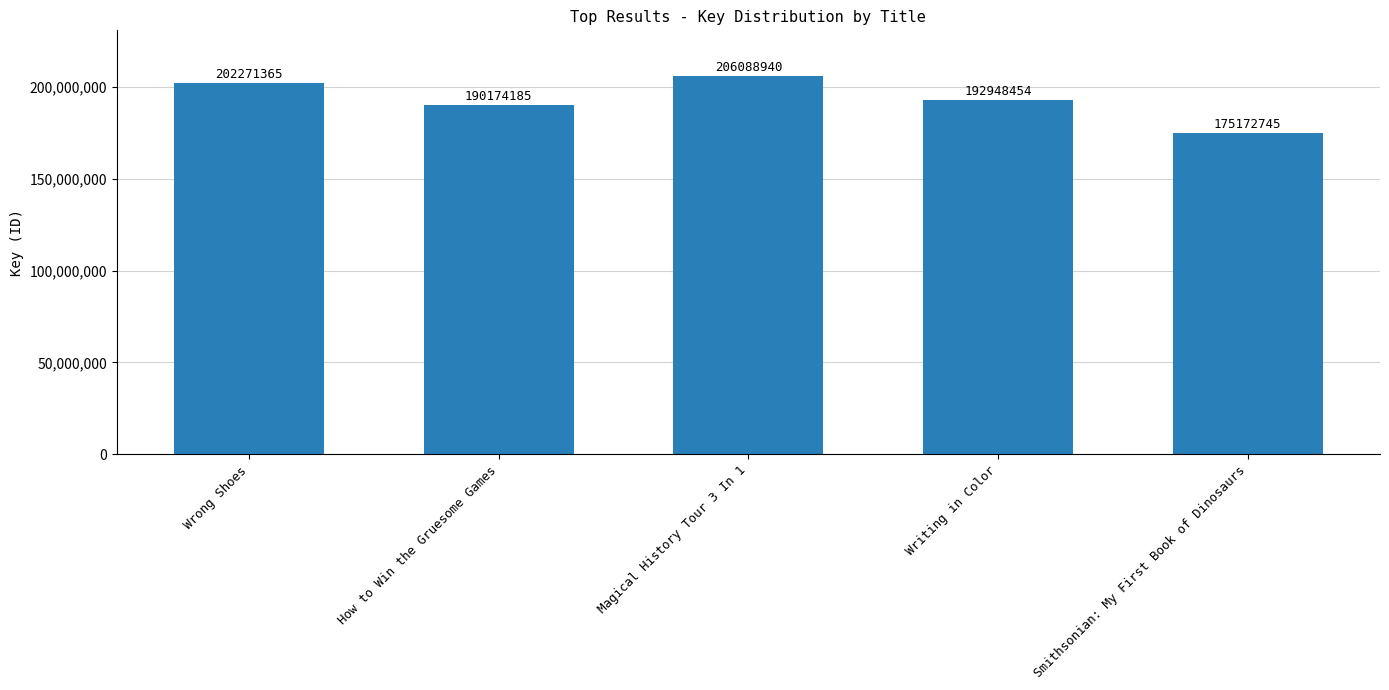

Reading left to right, transcribe all the data shown in this chart.

202271365	190174185	206088940	192948454	175172745